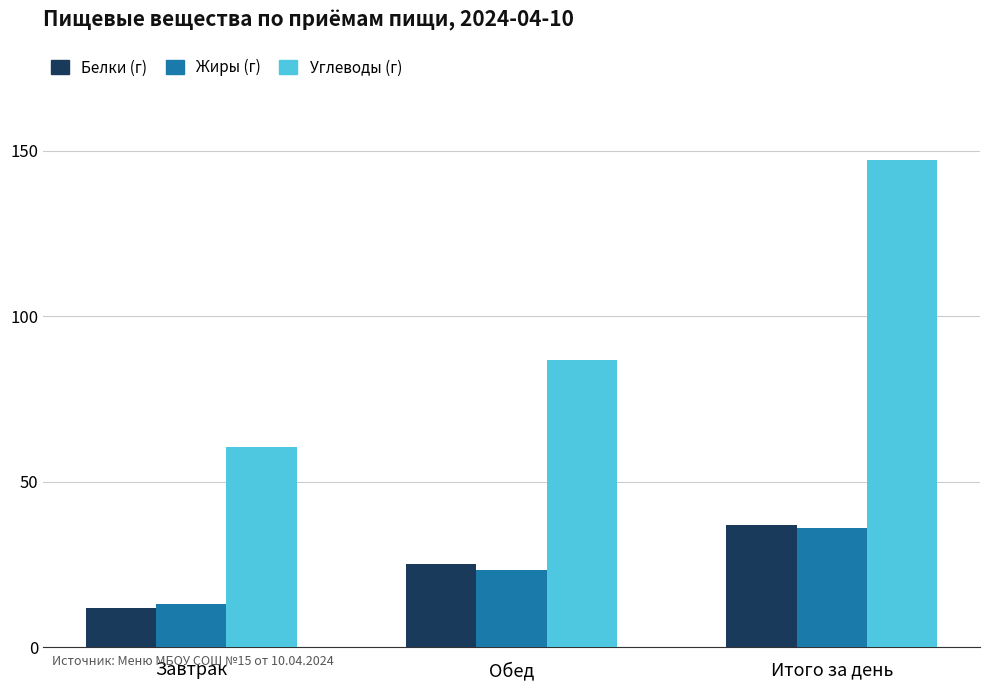

Reading left to right, list all the values displayed in this chart.

Белки (г): Завтрак=11.8	Обед=25.0	Итого за день=36.8
Жиры (г): Завтрак=13.1	Обед=23.4	Итого за день=36.0
Углеводы (г): Завтрак=60.5	Обед=86.7	Итого за день=147.1